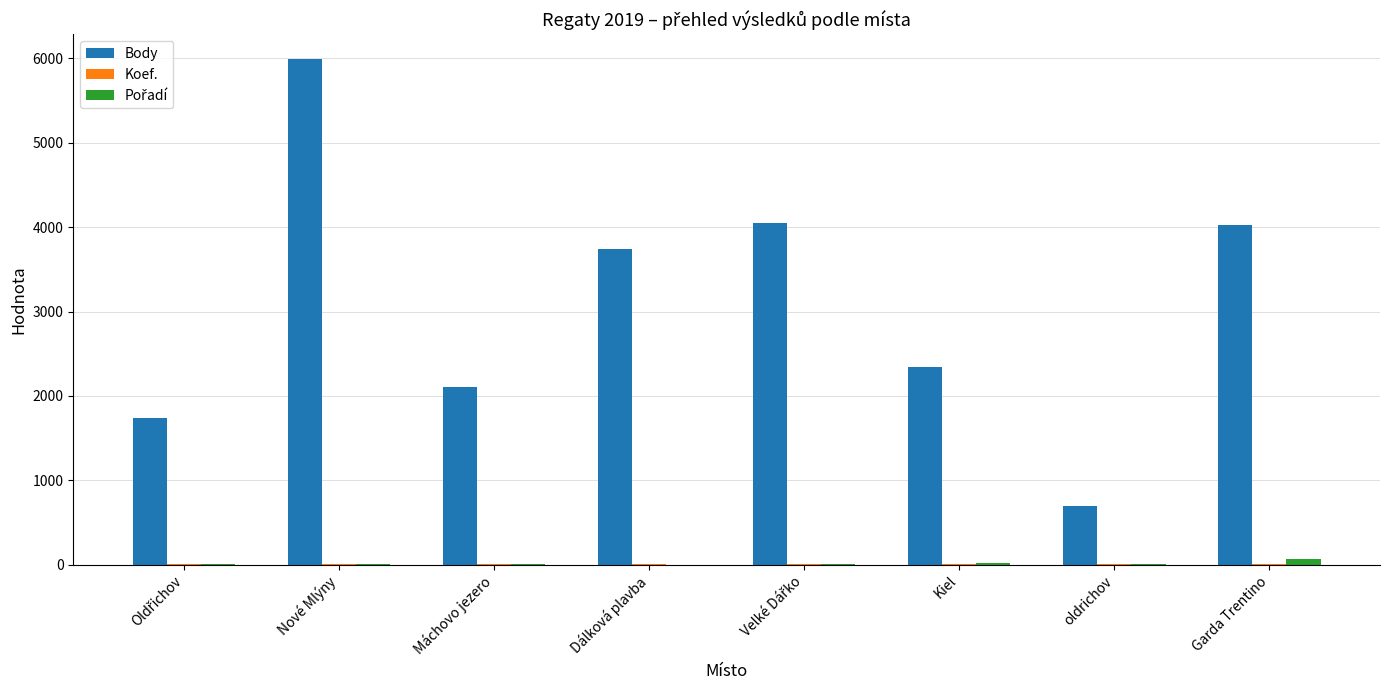

At which label is Body closest to 3340?

Dálková plavba